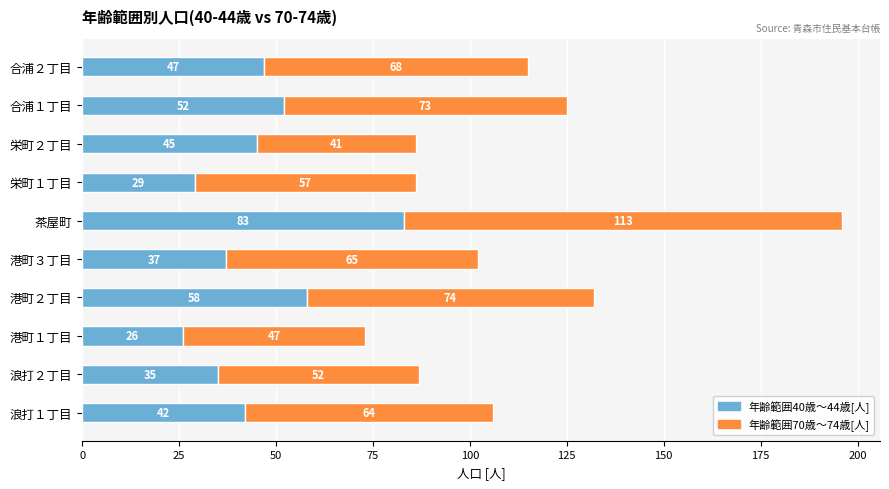

Read the 年齢範囲40歳～44歳[人] value at 港町１丁目.

26